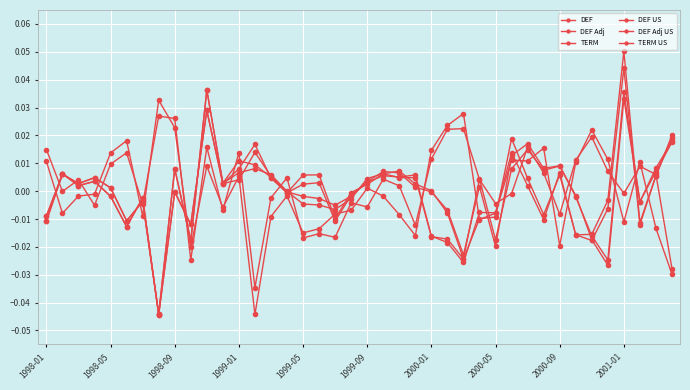

How many distinct data groups are displayed?

6